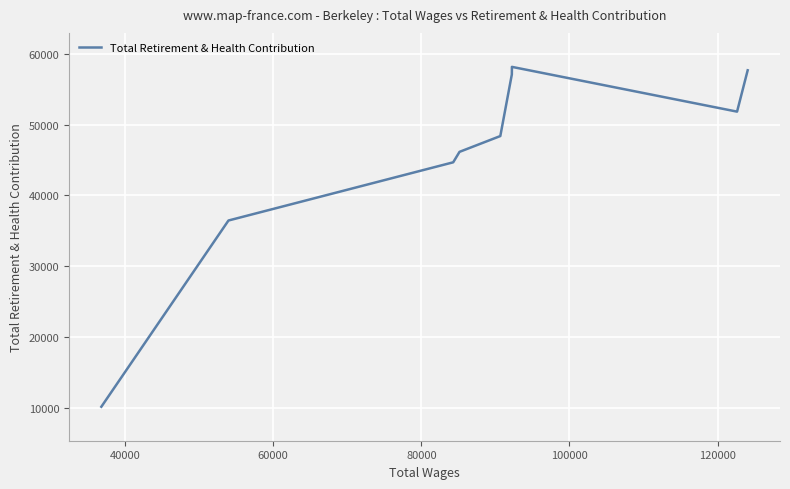

What is the minimum value shown in the chart?

10139